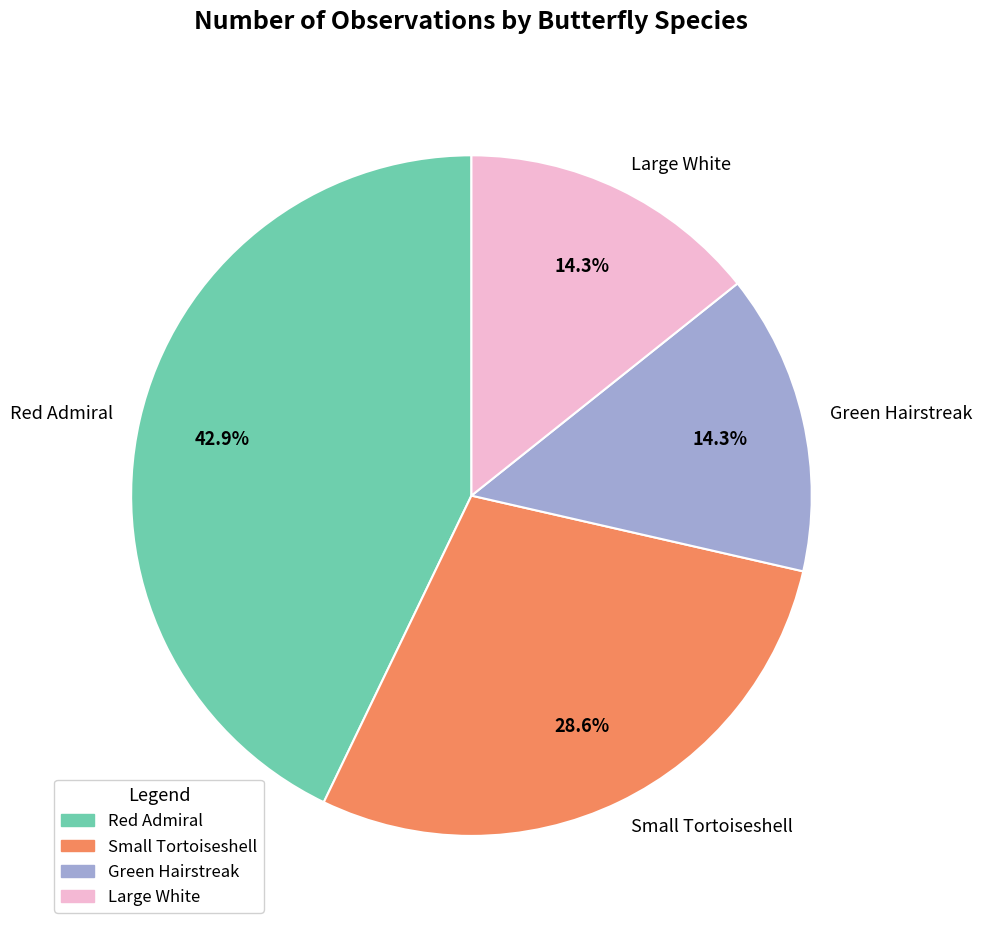

Which slice is the largest?

Red Admiral